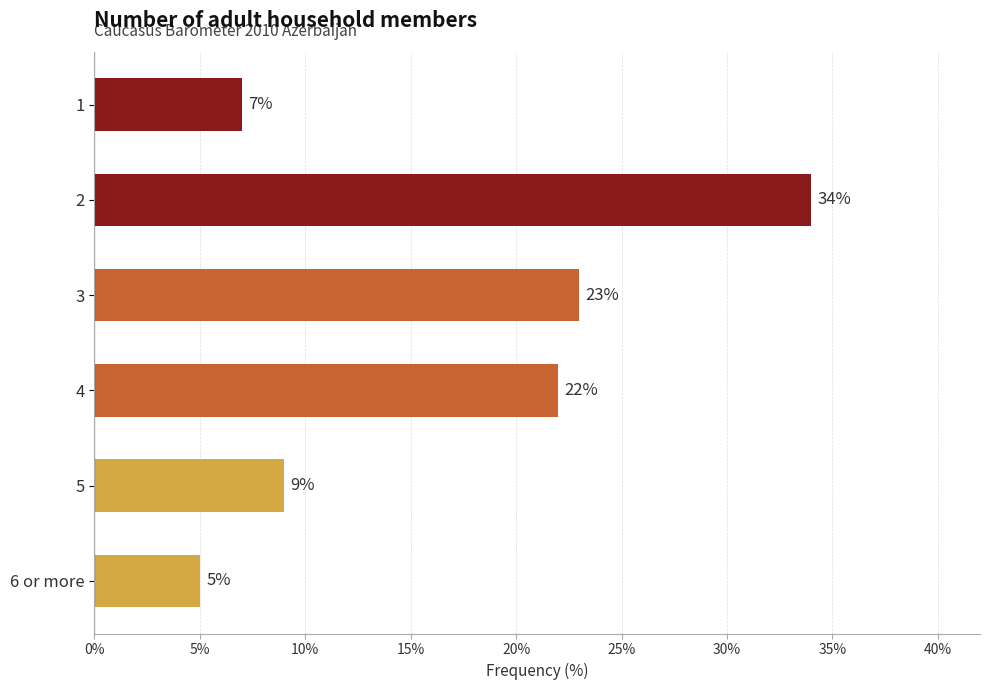

List the labels in order of value, largest first.

2, 3, 4, 5, 1, 6 or more